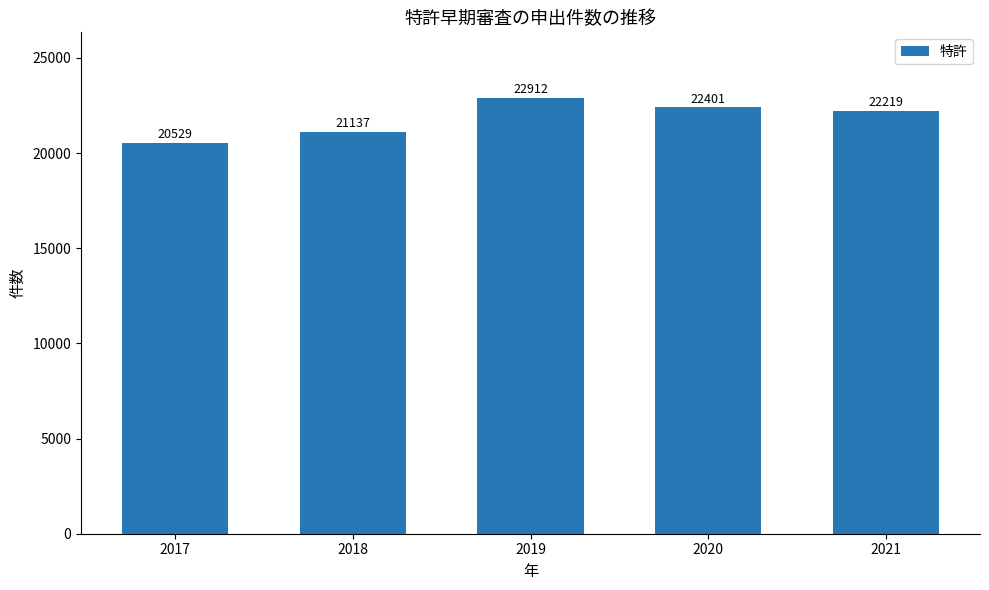

What is the value of the 3rd bar from the left?

22912